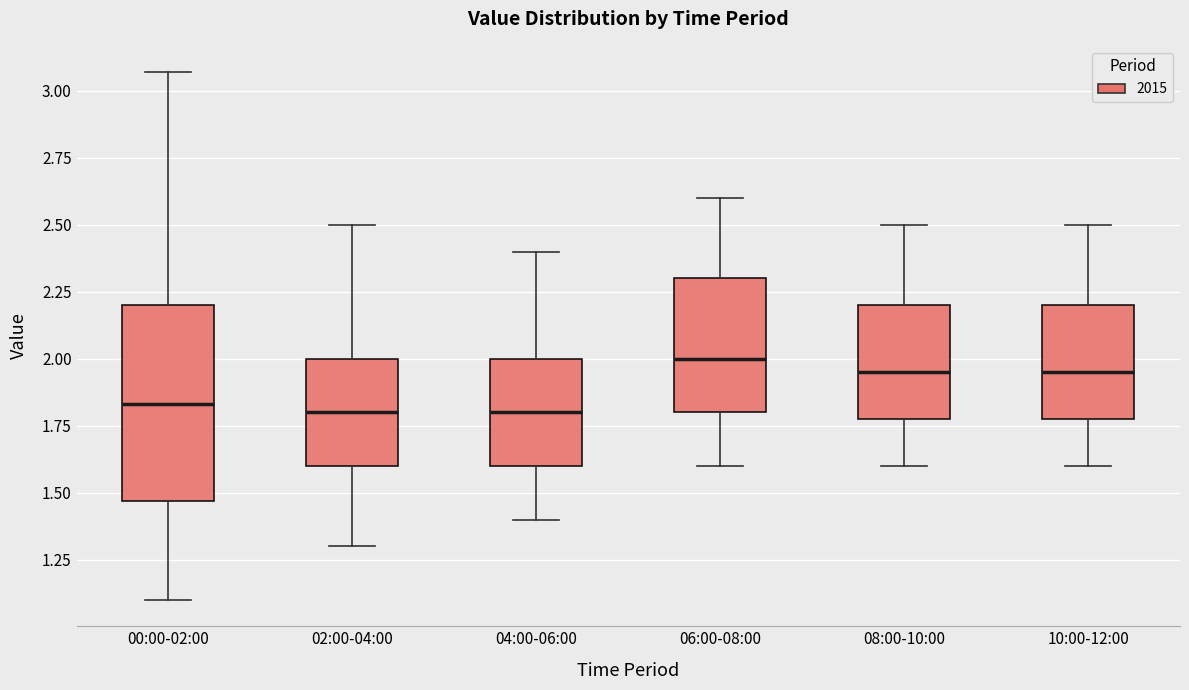

Comparing the boxes themselves (not the whiskers), which one is the tallest?

00:00-02:00